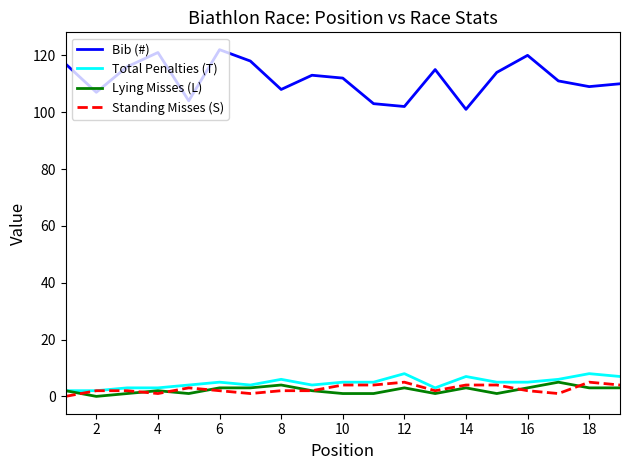

Is this an area chart (filled region under the line)?

No